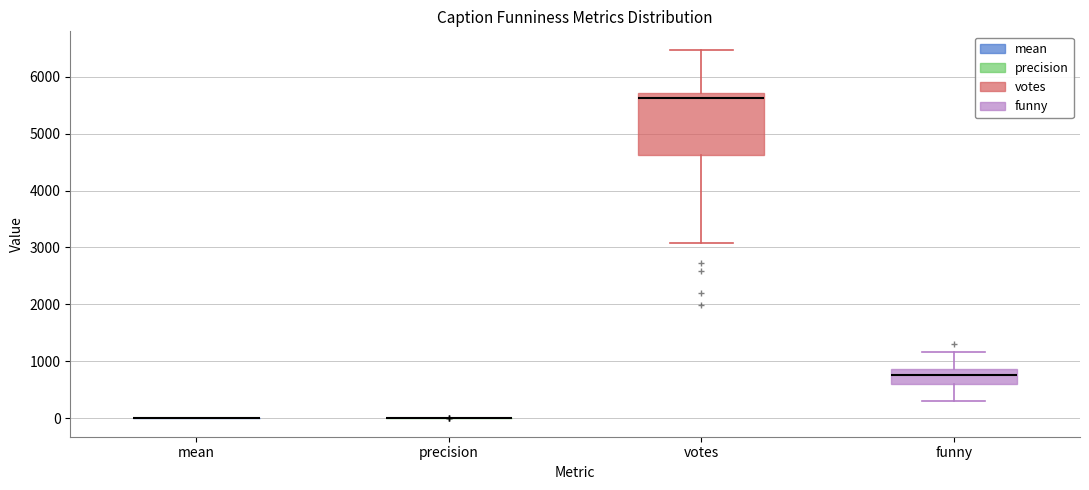

Where does the lower whisker of the box for votes end on the y-axis? The values are not printed on the chart, so give them approximately, as read against the axis.

3100